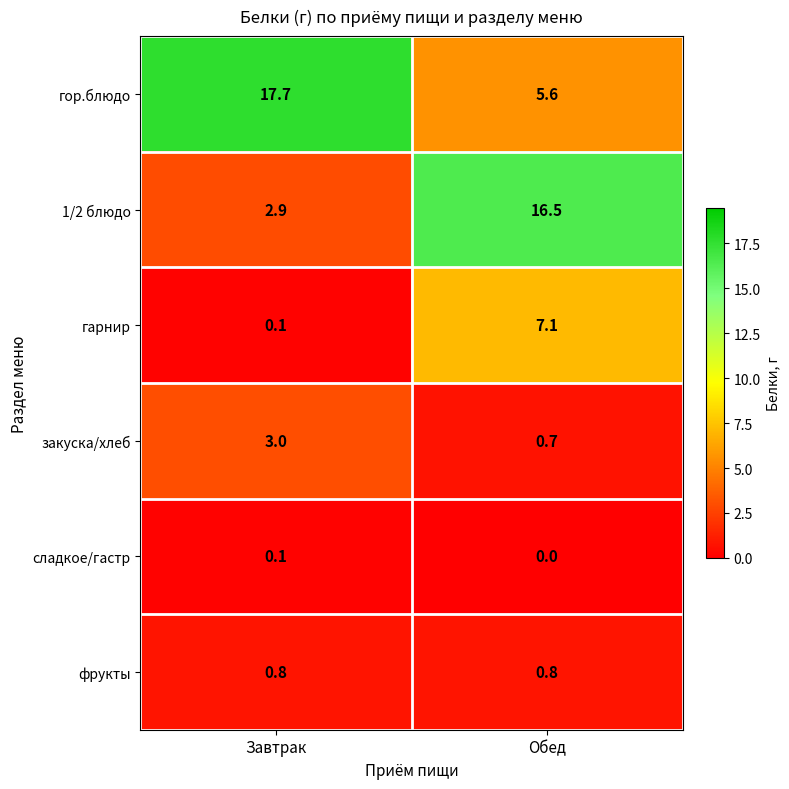

The value of гор.блюдо at Обед is 5.6. True or false?

True